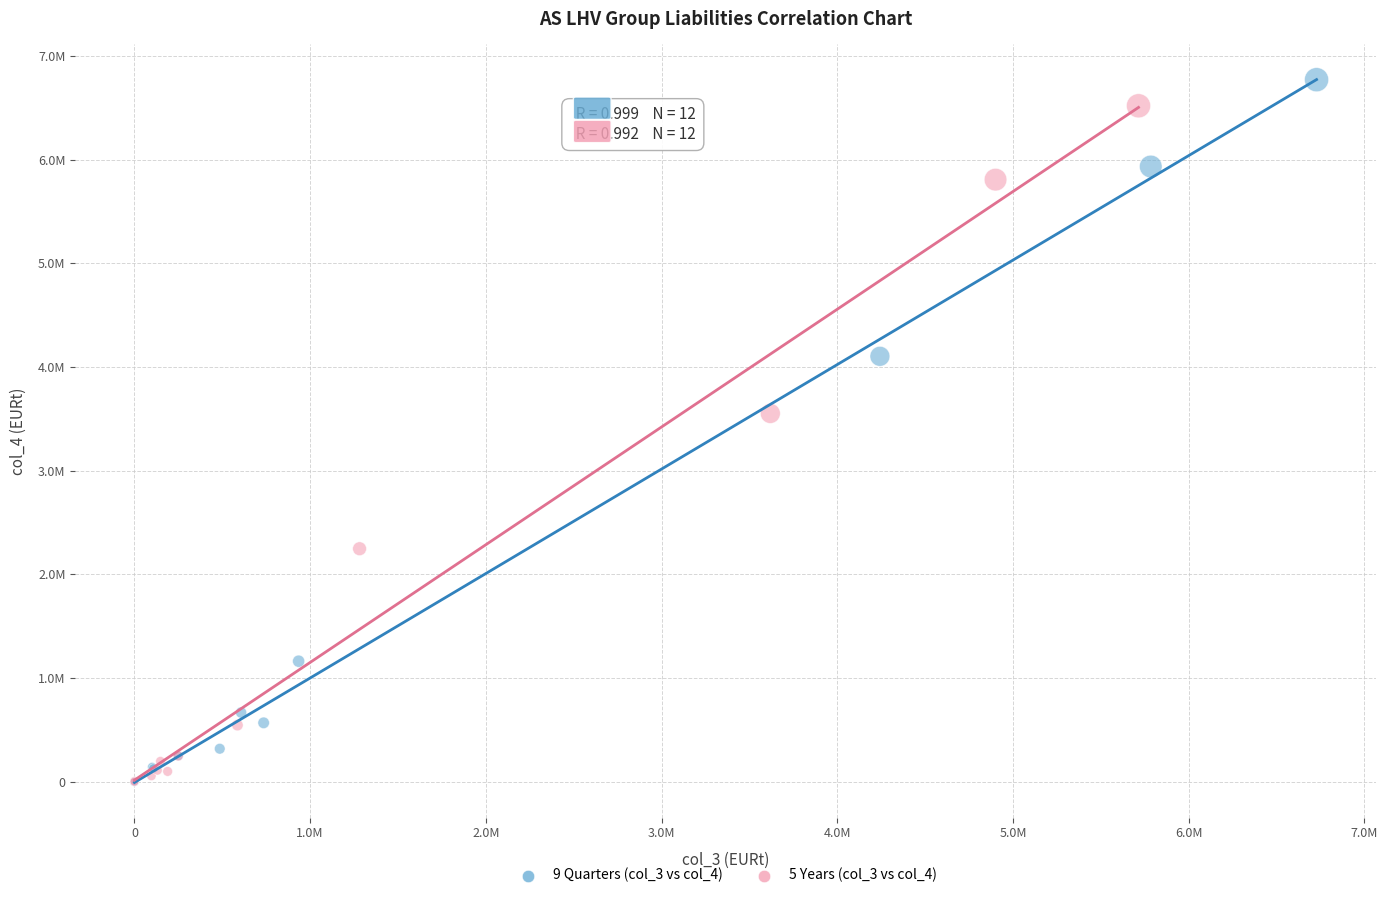

Which series reaches the maximum Y coordinate?

9 Quarters (col_3 vs col_4)